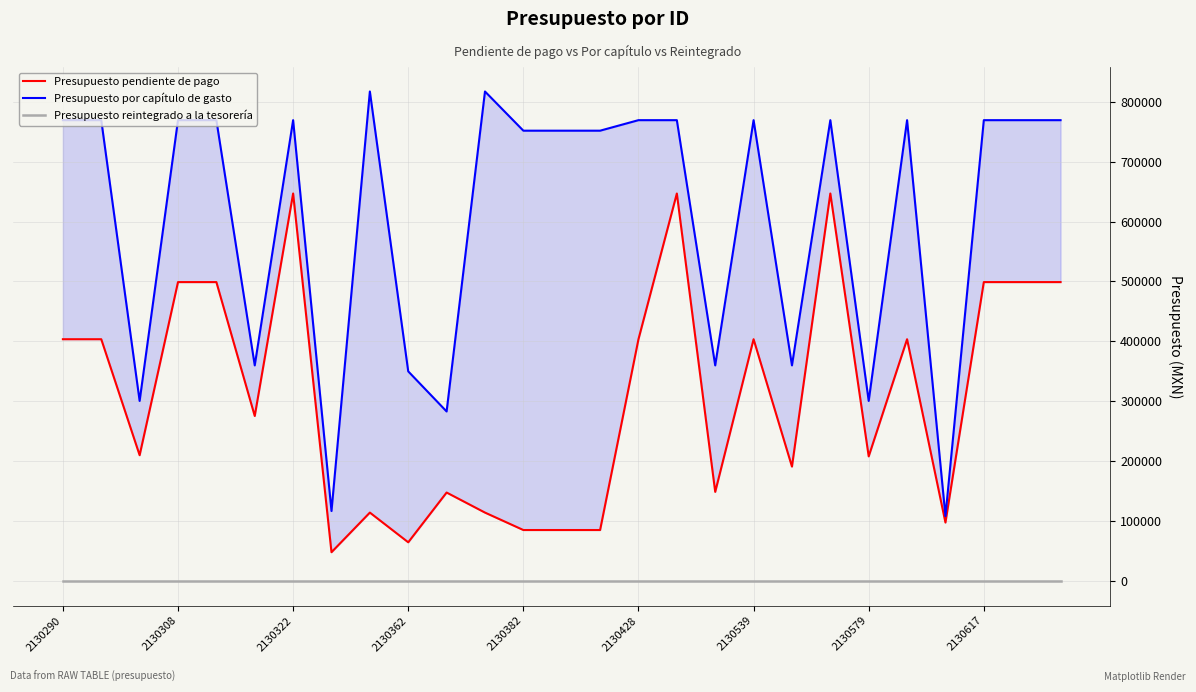

At which label does Presupuesto reintegrado a la tesorería reach its minimum?

2130290